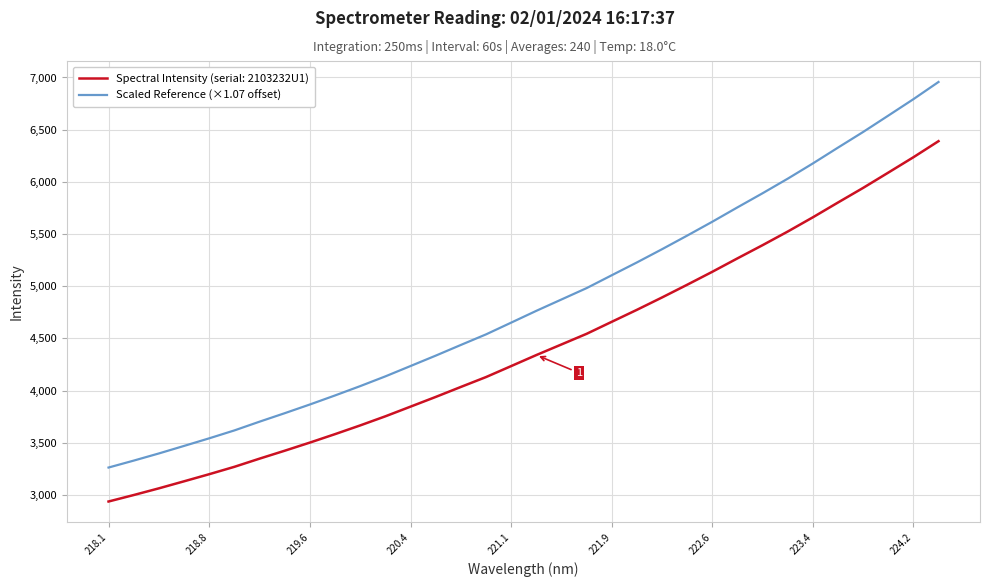

What is the smallest value displayed?

2936.5